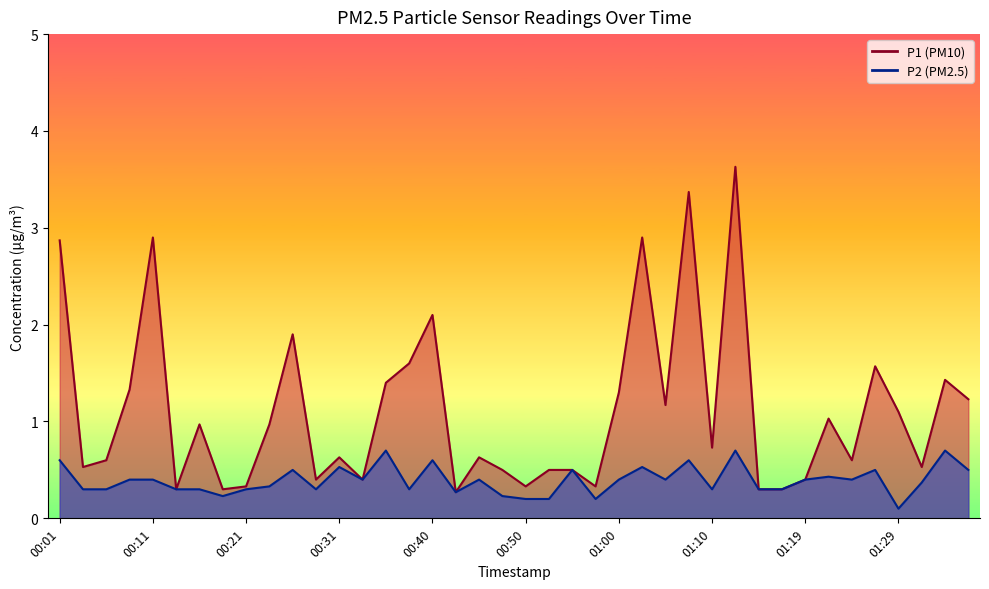

What position from the left is 01:29?

37